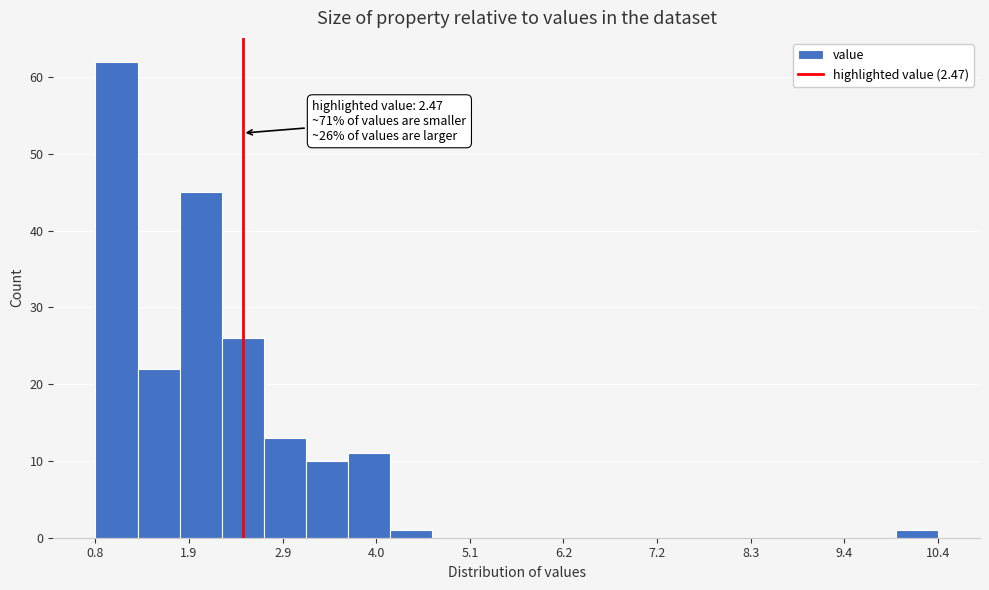

Read against the x-axis, roughly where is the centre of the tallest bar?

1.0